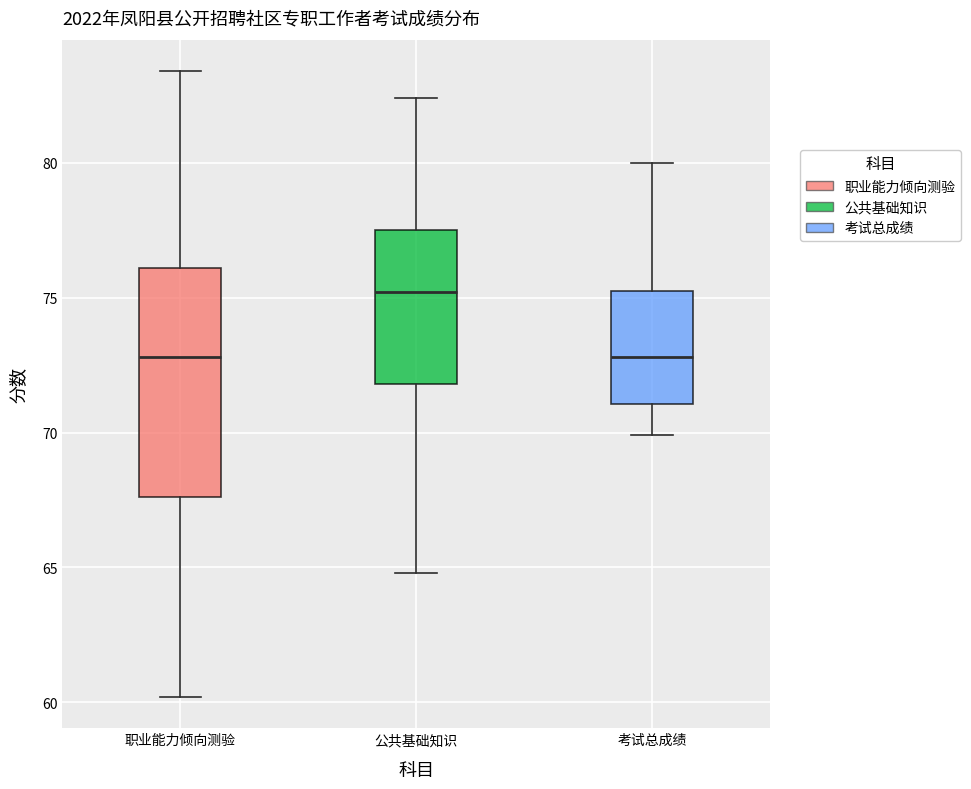

Comparing the boxes themselves (not the whiskers), which one is the tallest?

职业能力倾向测验